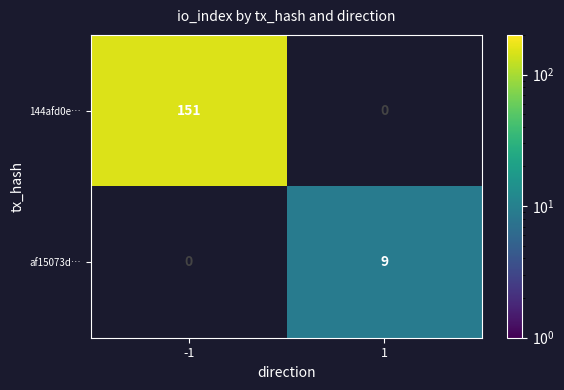

Which series changed the most between -1 and 1?

144afd0e…